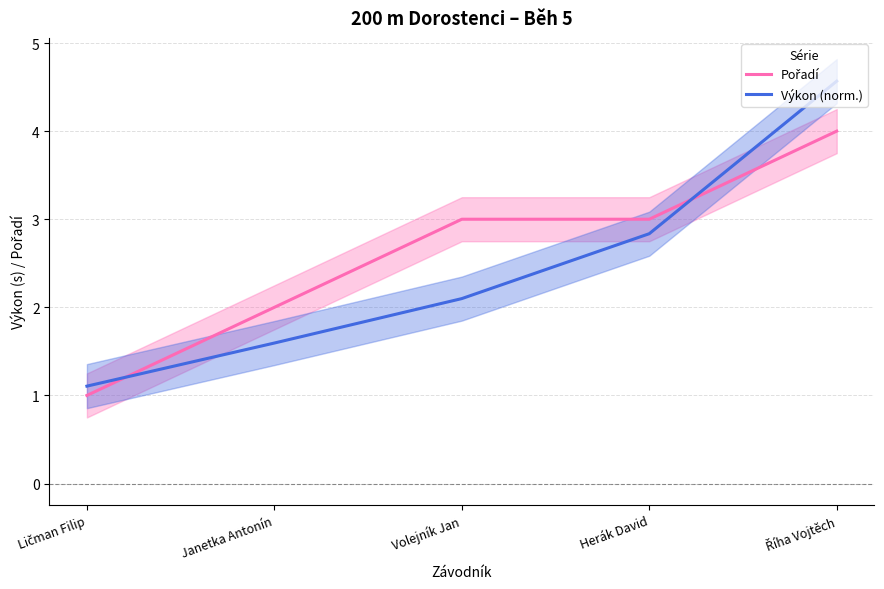

Reading left to right, what are all the values shown in this chart?

Pořadí: 1.0	2.0	3.0	3.0	4.0
Výkon (norm.): 1.1	1.6	2.1	2.8	4.6